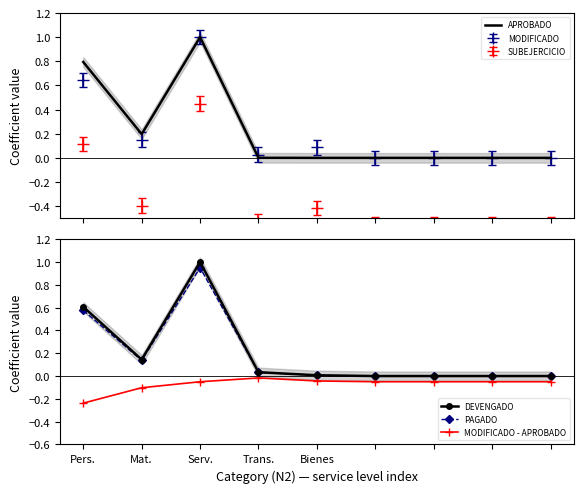

How many positive values does the APROBADO series have?

5